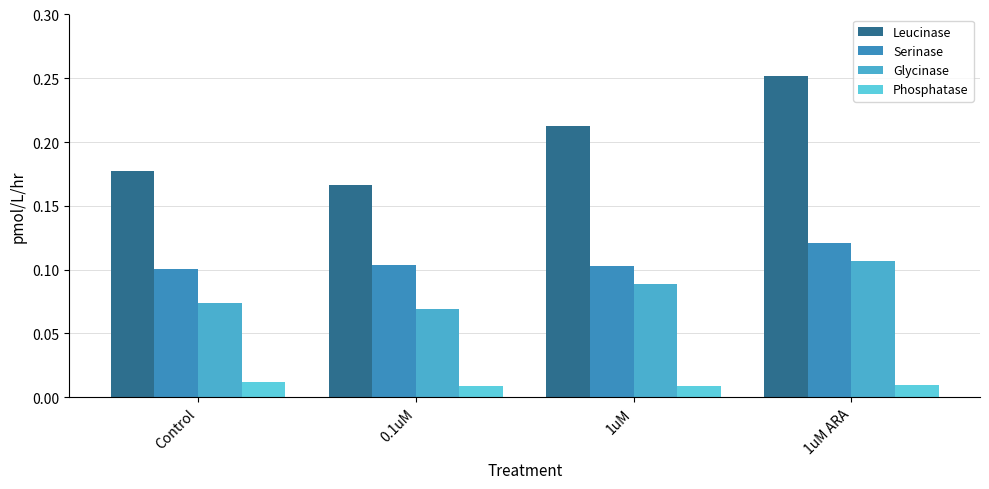

Which series has the largest total across all categories?

Leucinase